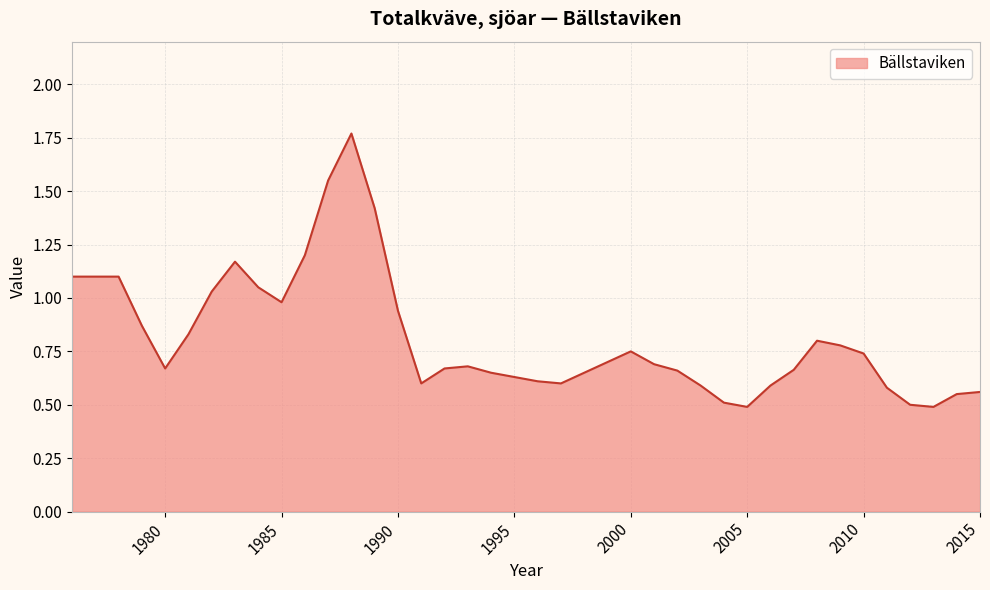

What is the minimum value shown in the chart?

0.5